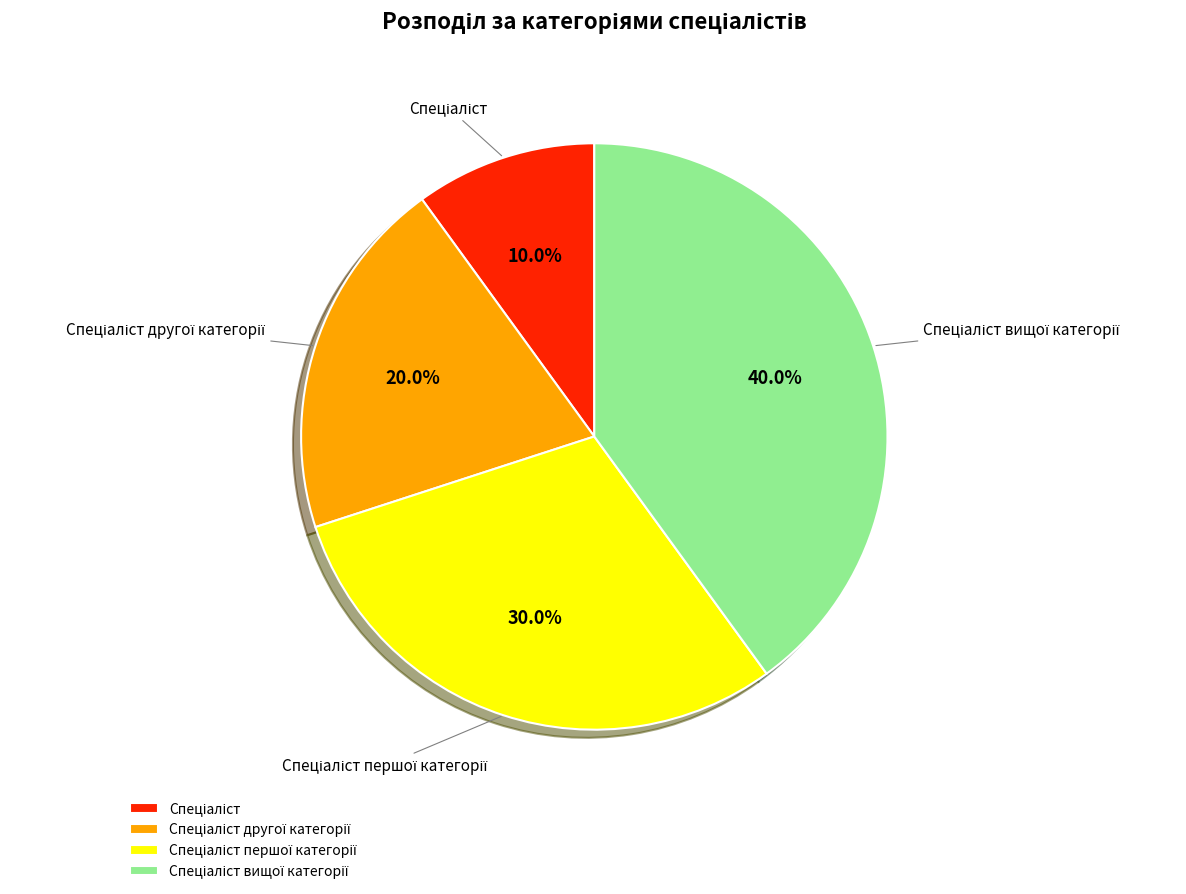

Does any single category account for the majority?

No